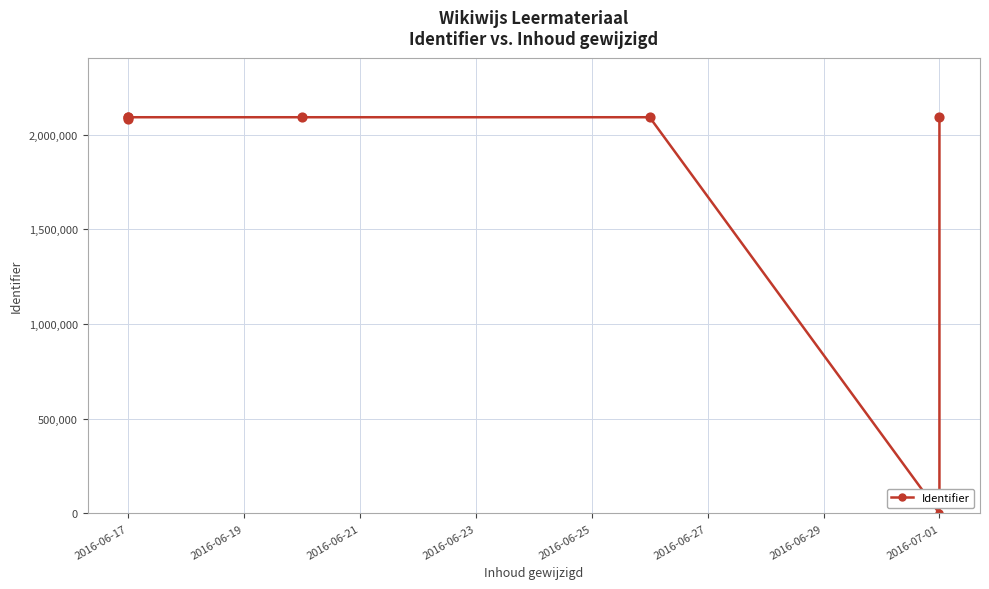

What is the change in value from 2016-06-17 to 2016-06-25?

+8008